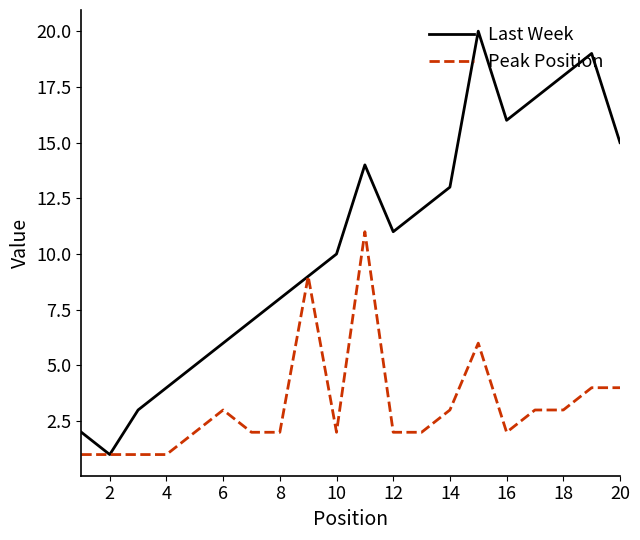

What is the maximum value for Last Week?

20